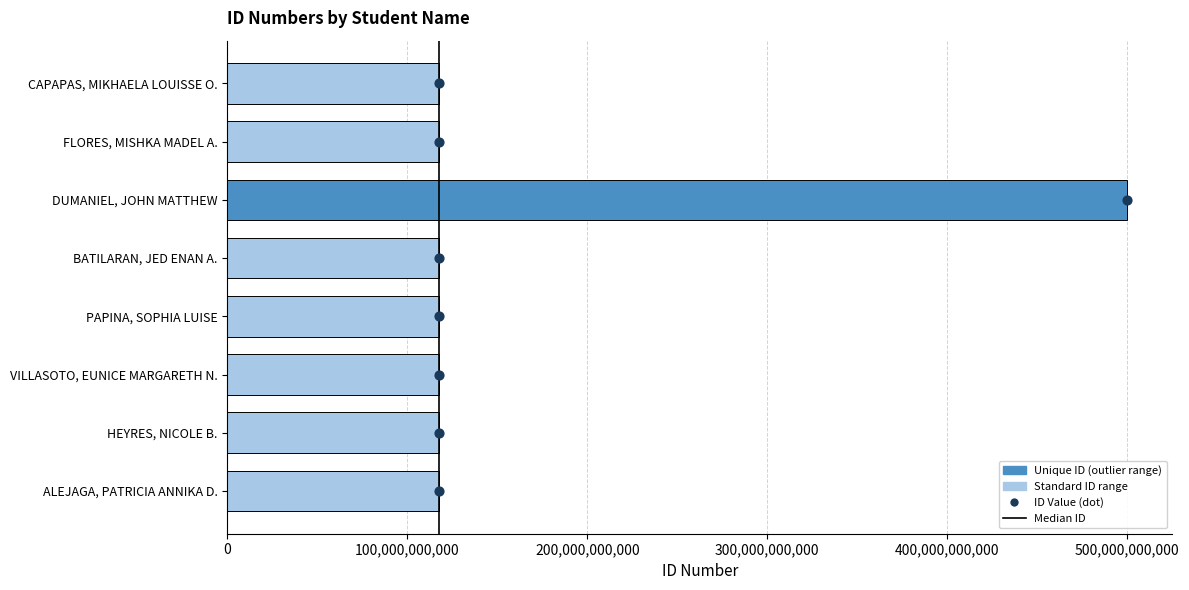

Between PAPINA, SOPHIA LUISE and FLORES, MISHKA MADEL A., which is larger?

FLORES, MISHKA MADEL A.